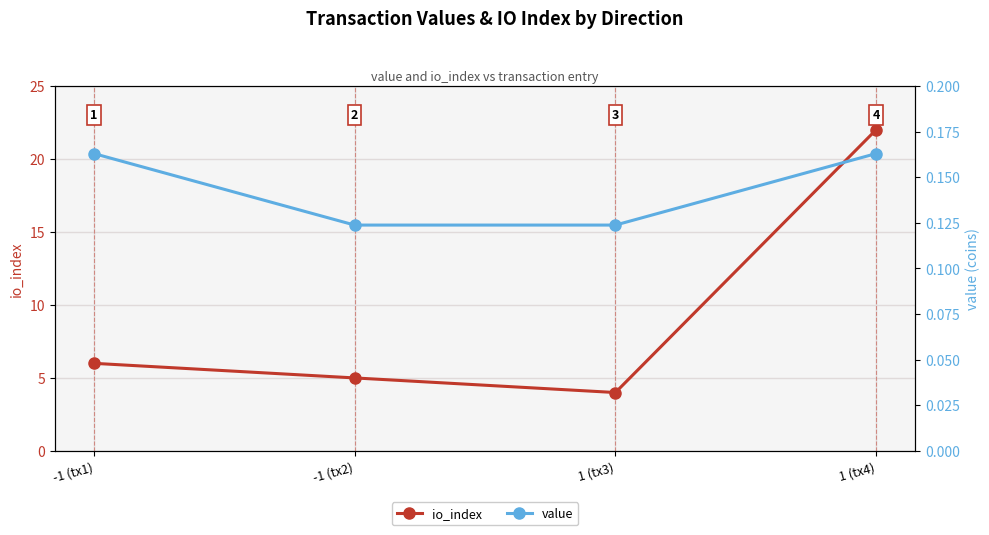

What is the difference between the highest and lowest values at 1 (tx3)?

3.9